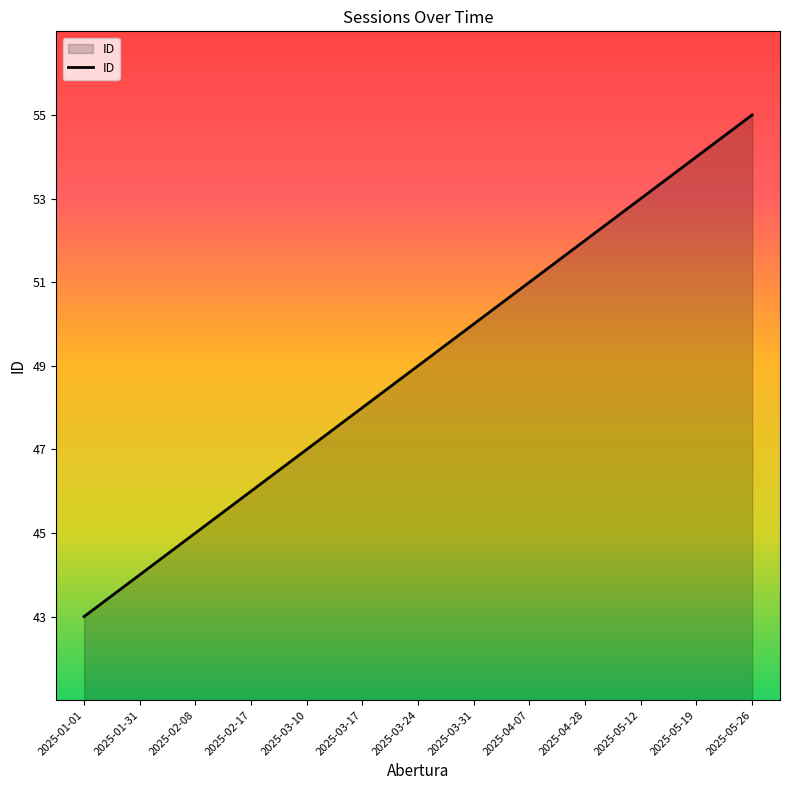

Reading right to left, list all the values displayed in this chart.

55	54	53	52	51	50	49	48	47	46	45	44	43